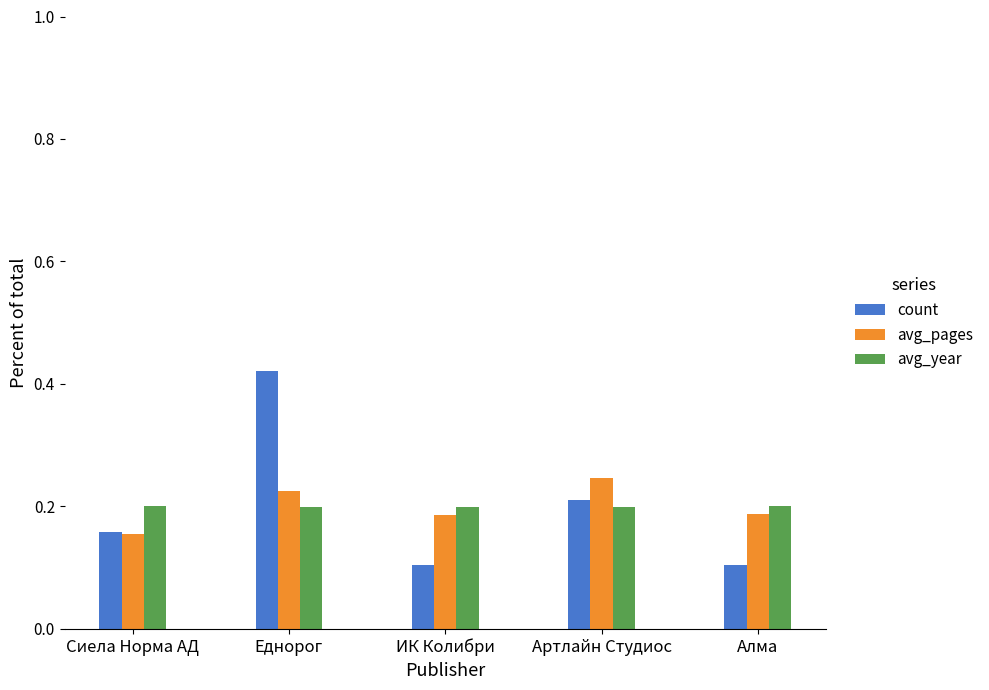

List the series in order of their peak value, highest first.

count, avg_pages, avg_year